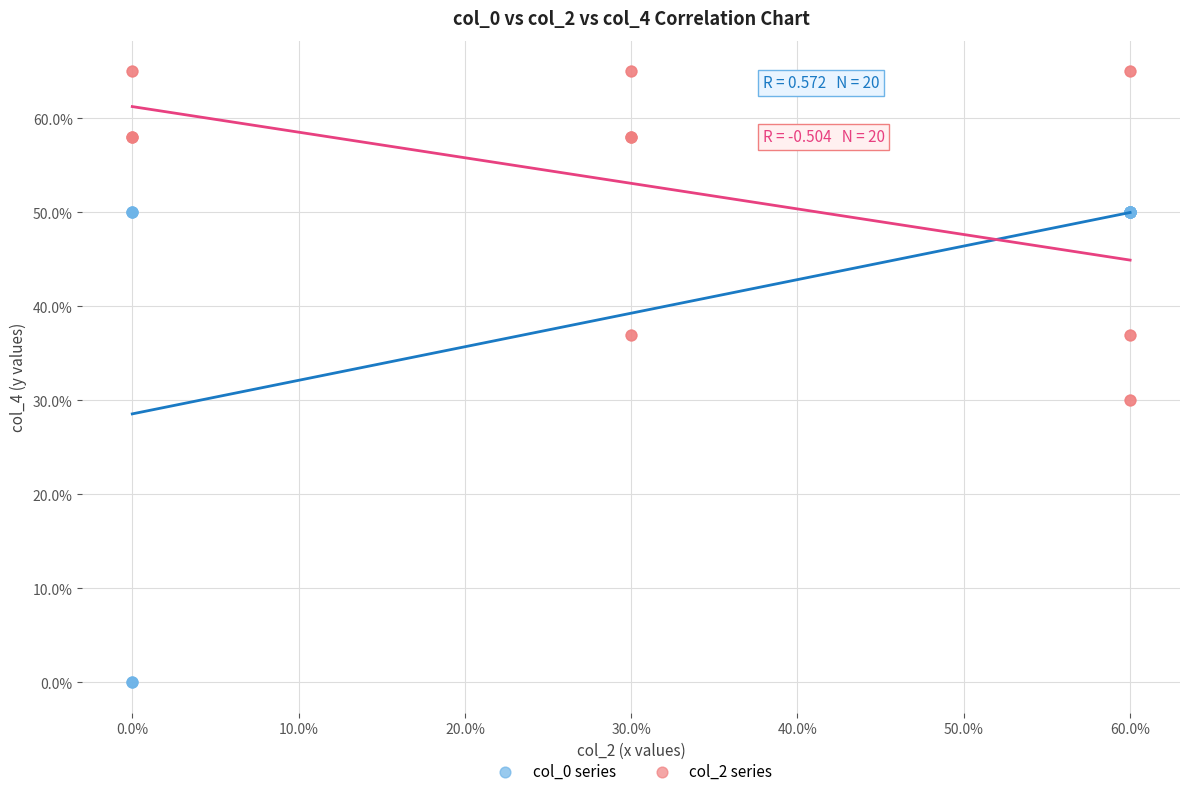

Which series reaches the minimum Y coordinate?

col_0 series